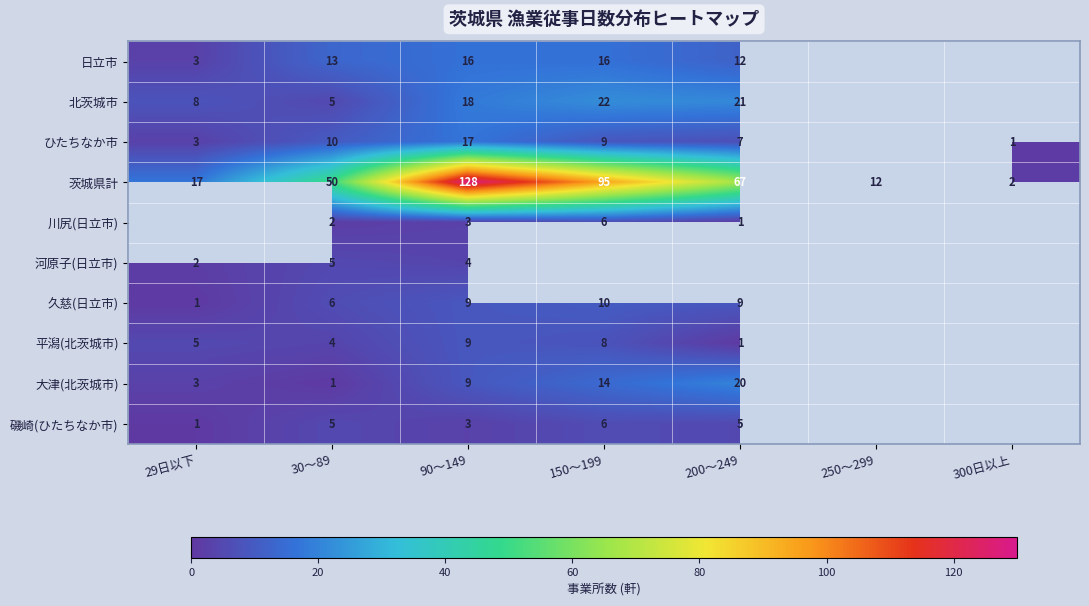

What value does the 茨城県計 series have at 200～249?

67